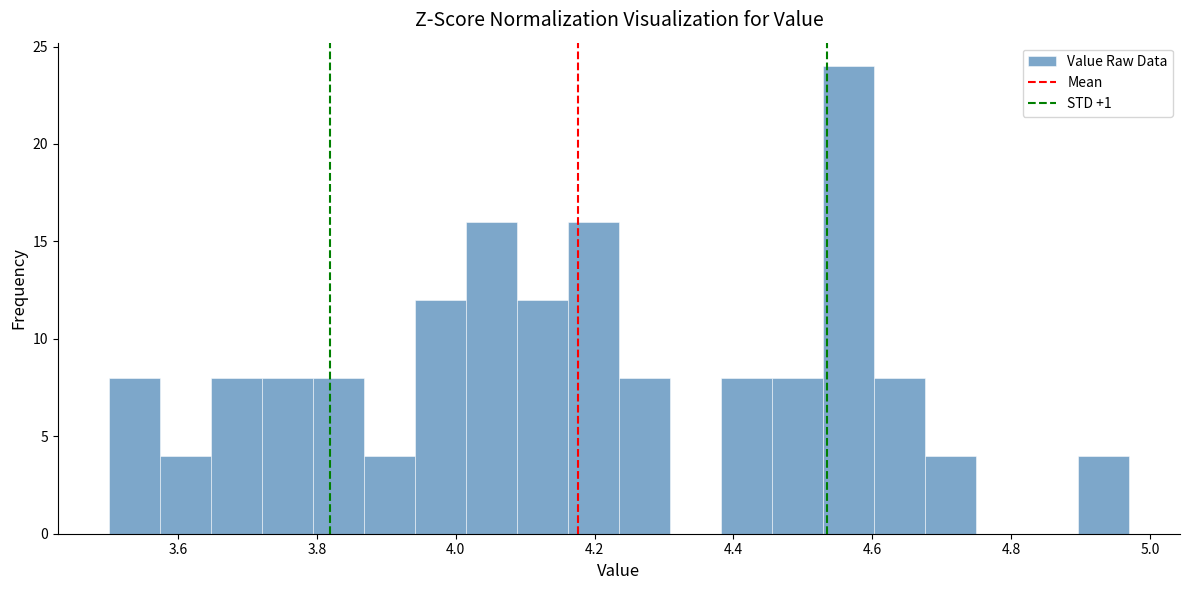

Around what value on the x-axis is the tallest bar? Give the approximate position of its centre, as read against the axis.

4.56